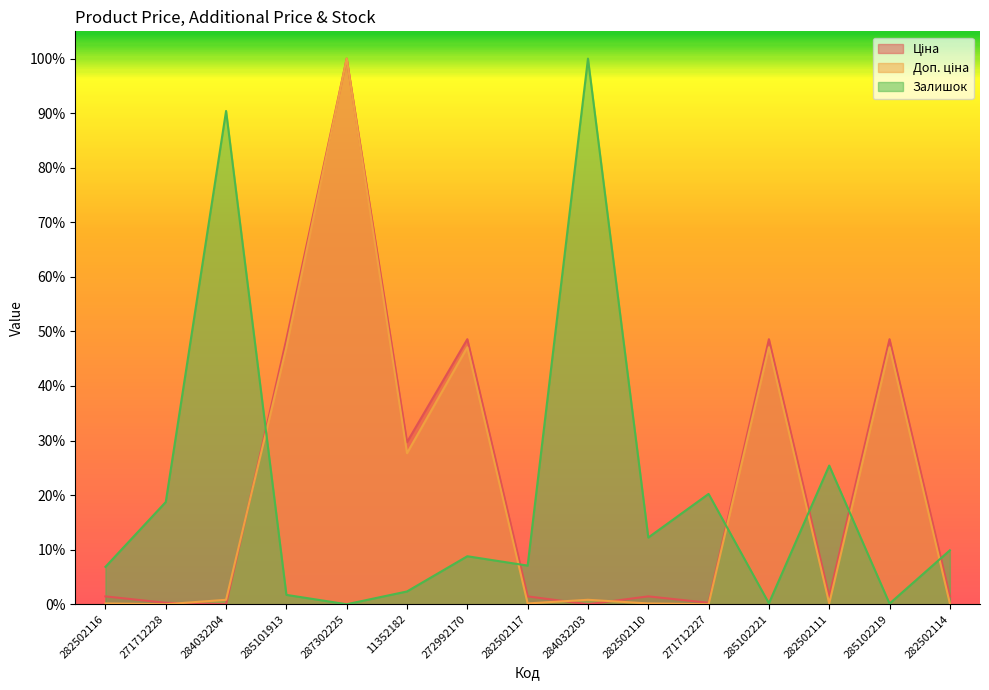

How many data points in Доп. ціна are above 0?

13